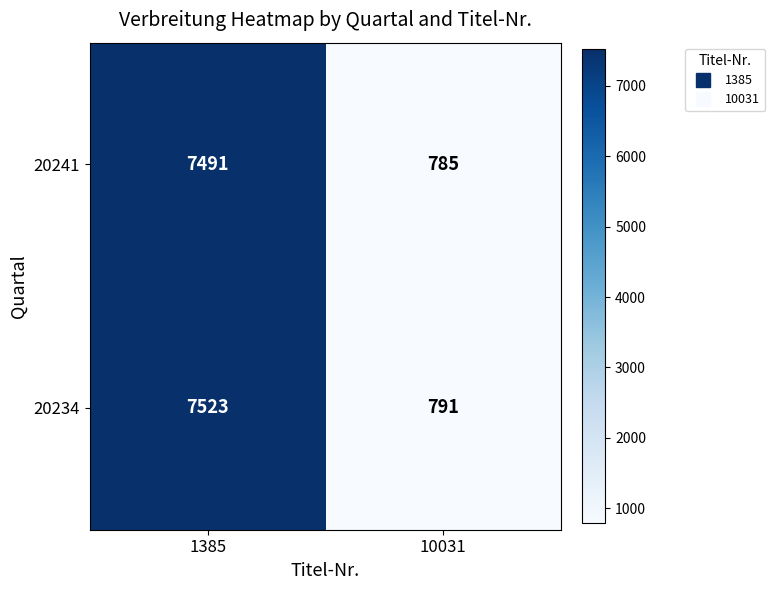

How many series are shown in this chart?

2